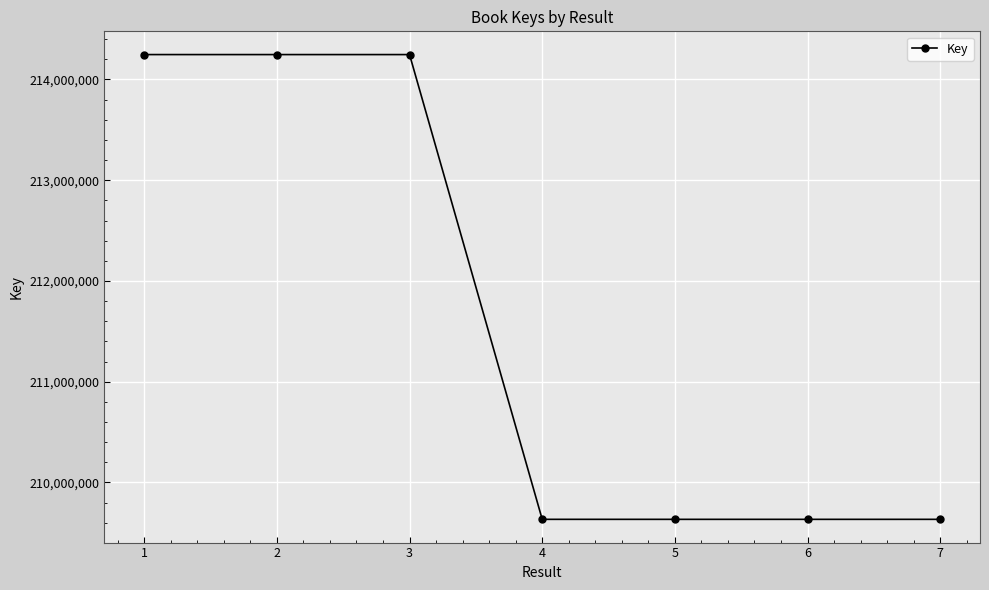

The chart shows a value of 100448684 at 4. True or false?

False